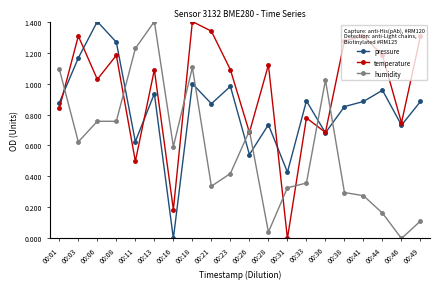

How many series are shown in this chart?

3